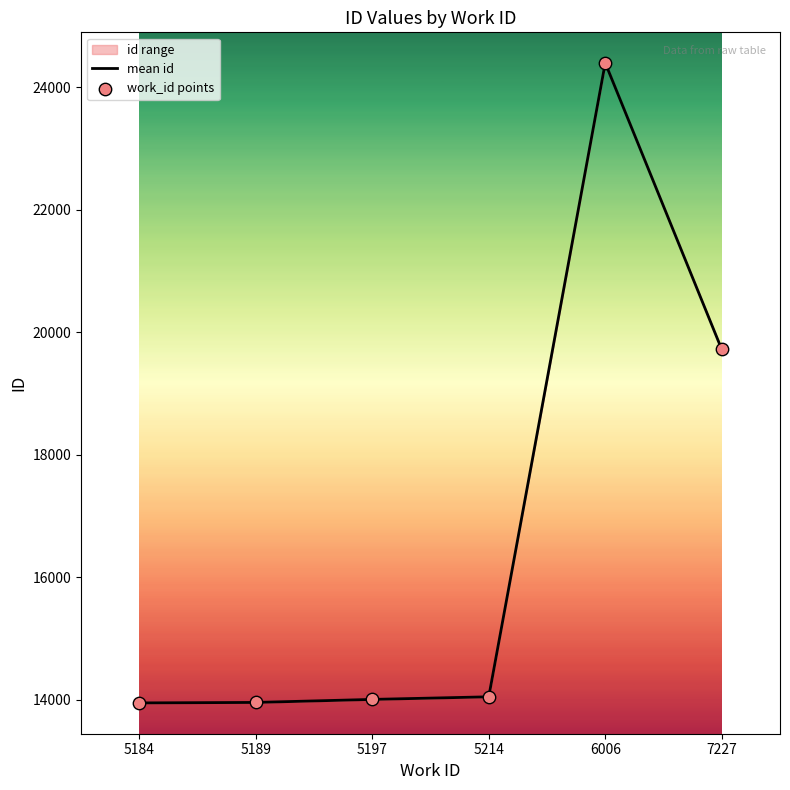

Which series reaches the maximum Y coordinate?

mean id